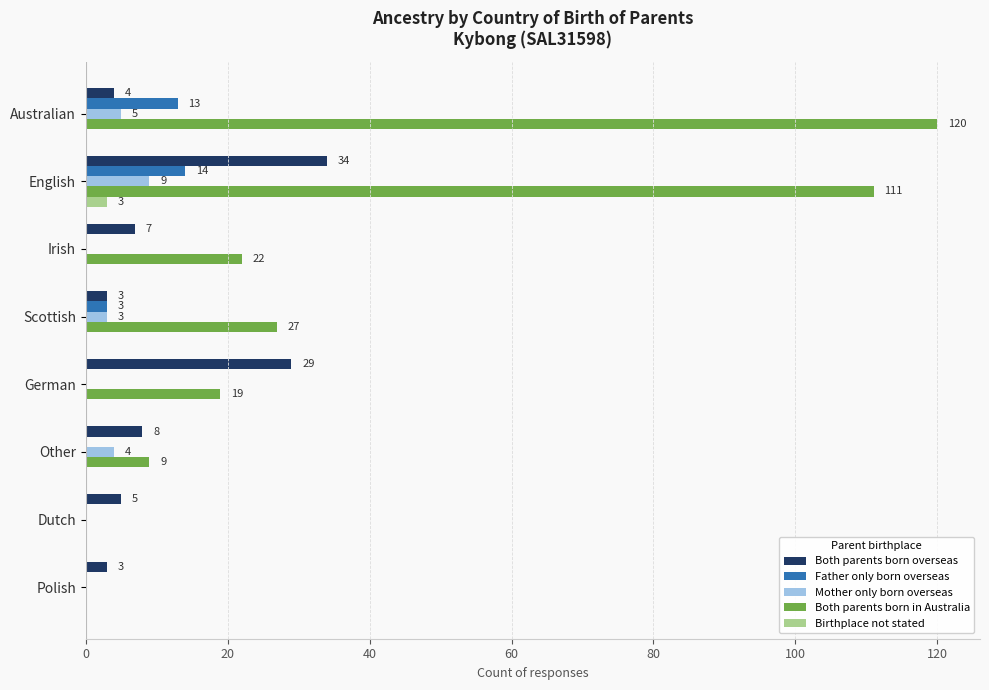

Between Irish and Polish, which series saw the biggest shift?

Both parents born in Australia